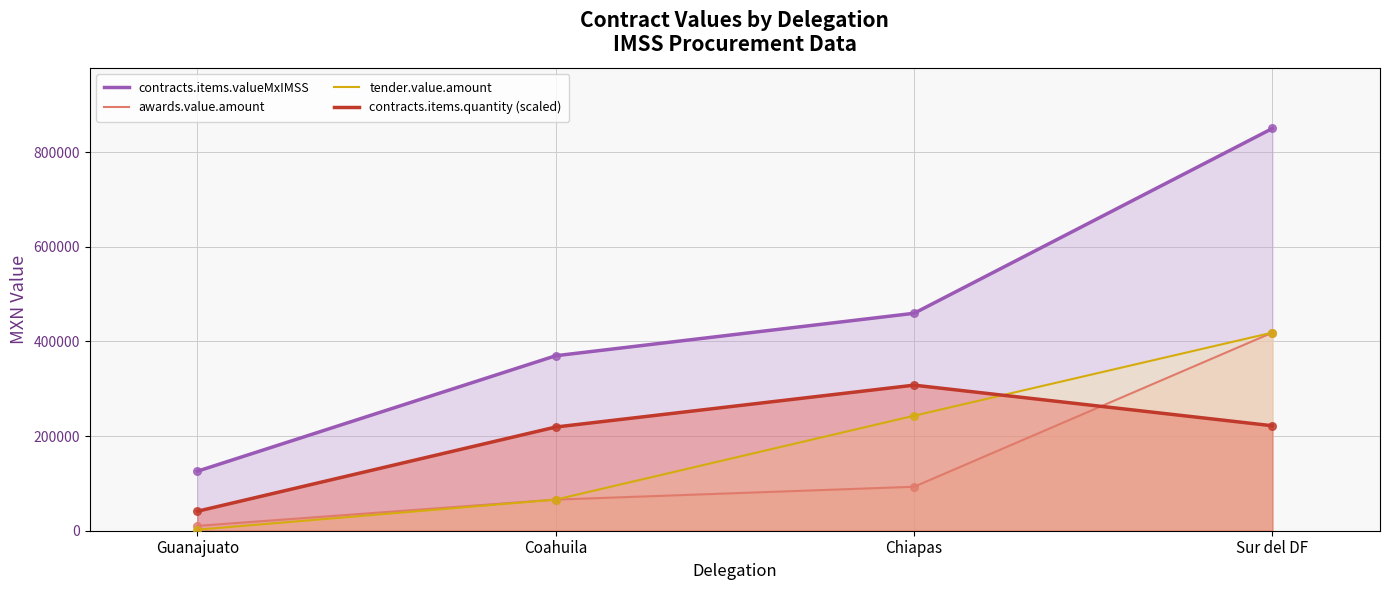

Which series contains the lowest Y value?

tender.value.amount